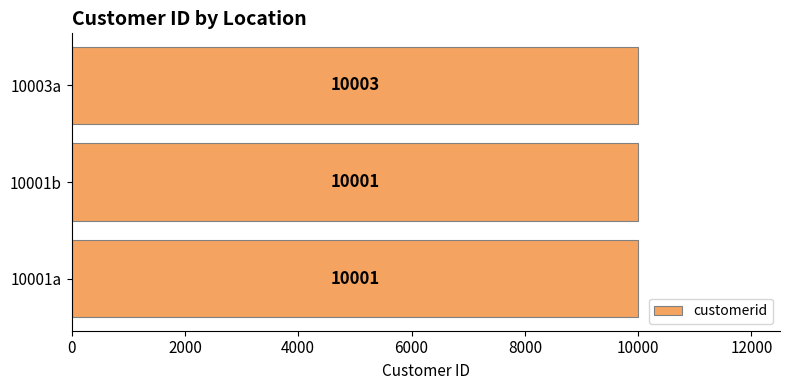

Reading bottom to top, what are all the values shown in this chart?

10001a=10001	10001b=10001	10003a=10003